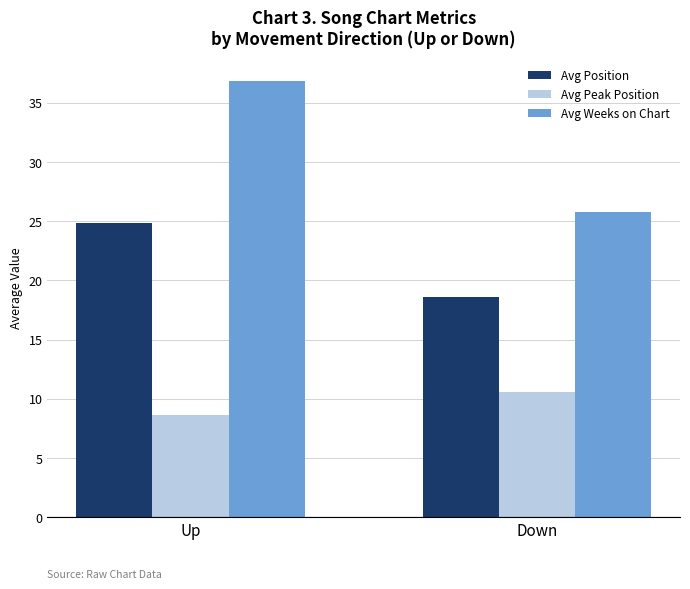

What is the difference between the highest and lowest values at Down?

15.2